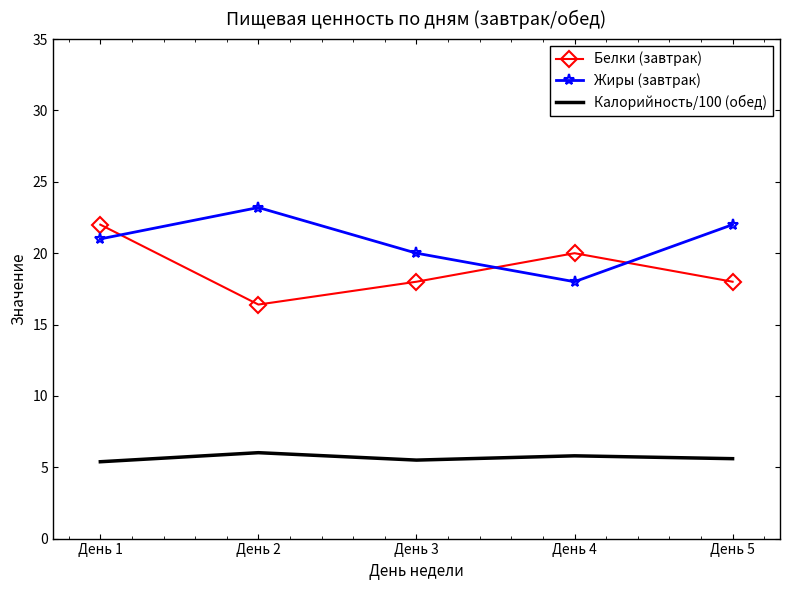

True or false: Белки (завтрак) and Калорийность/100 (обед) cross at least once.

False